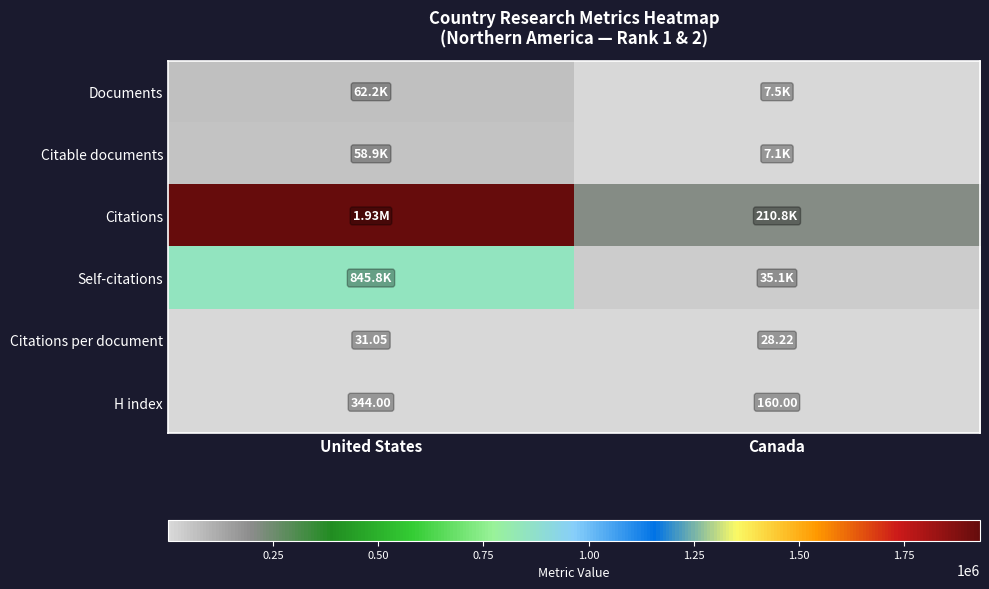

The Documents series shows 7470.0 at Canada. True or false?

True